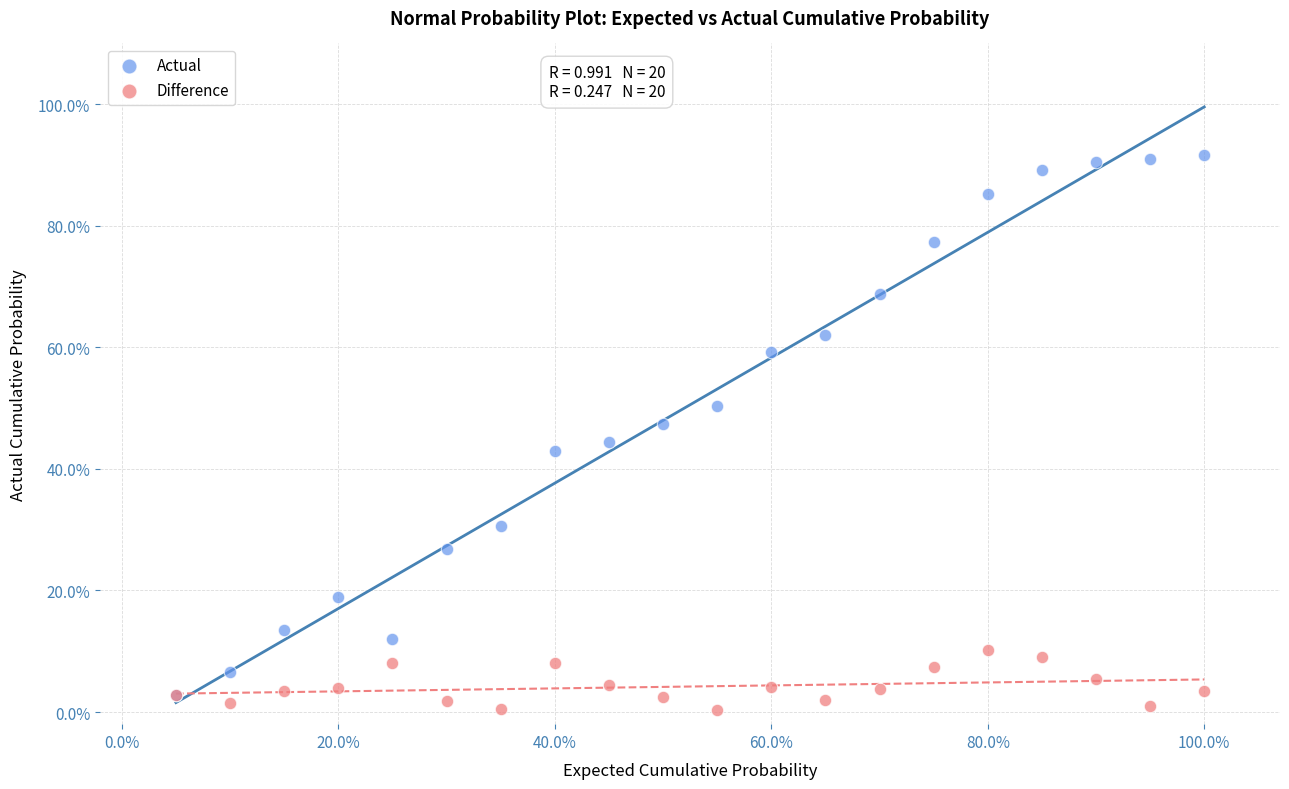

Which series has the widest spread of Y values?

Actual